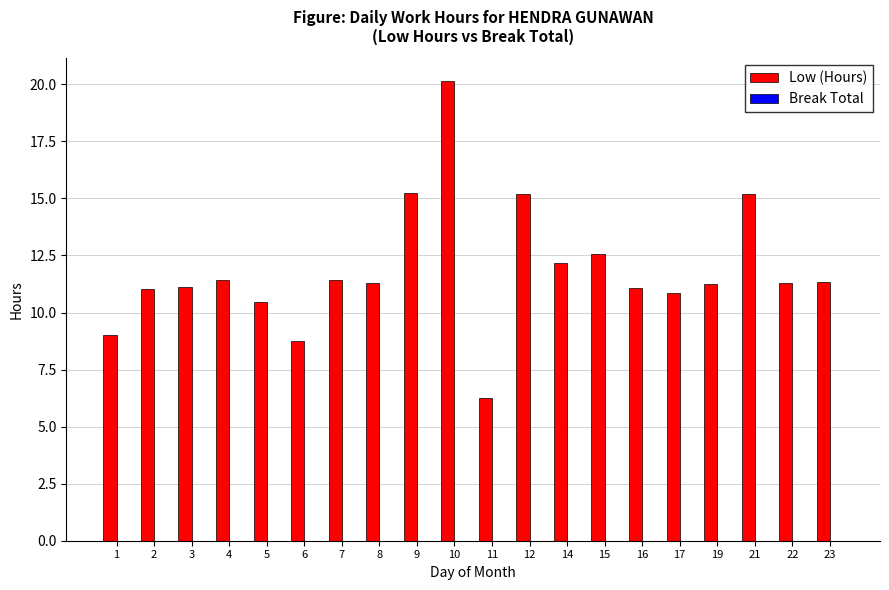

What is the difference between the values at 5 and 1?

1.4